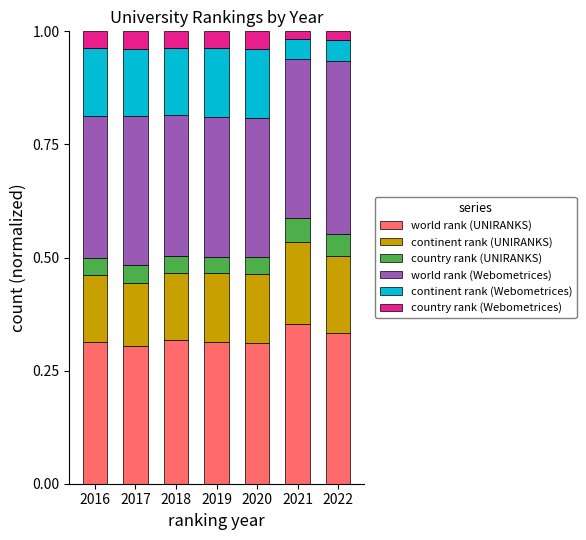

What are all the series names shown in the legend?

world rank (UNIRANKS), continent rank (UNIRANKS), country rank (UNIRANKS), world rank (Webometrices), continent rank (Webometrices), country rank (Webometrices)